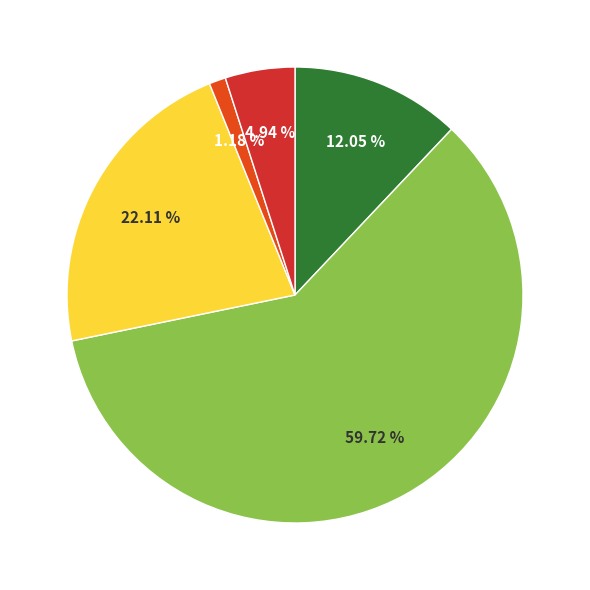

Count the number of slices in the pie.

5